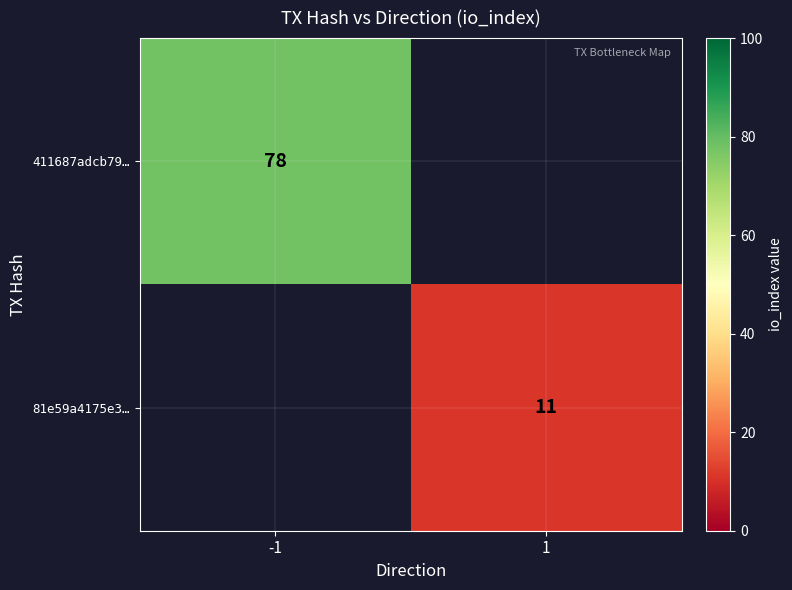

The 81e59a4175e3… series shows 8 at 1. True or false?

False